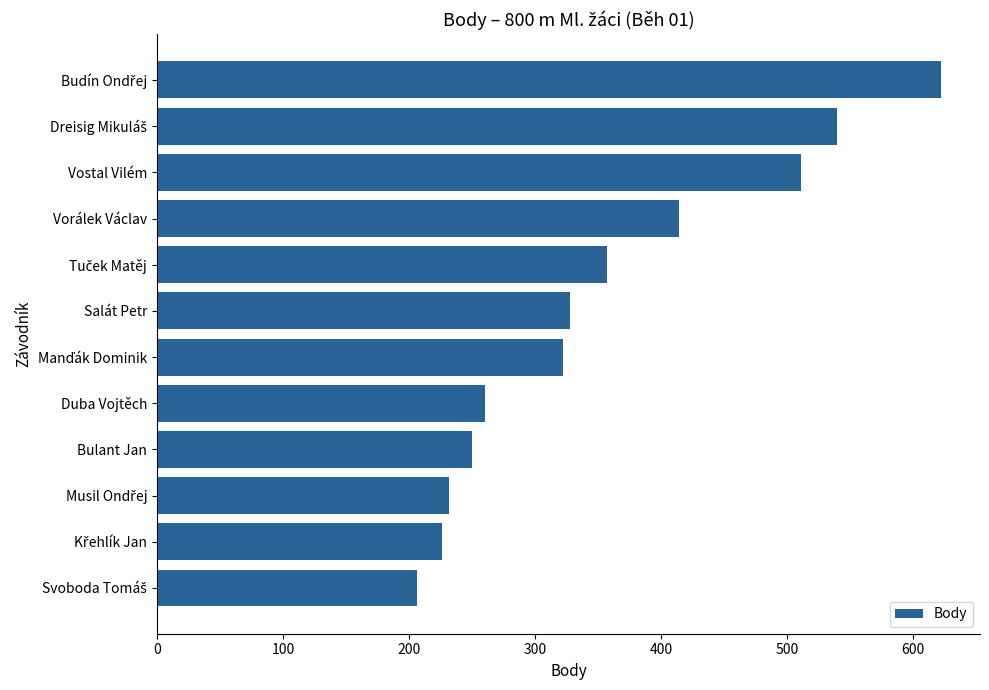

What is the ratio of the value at Bulant Jan to the value at Vorálek Václav?

0.6